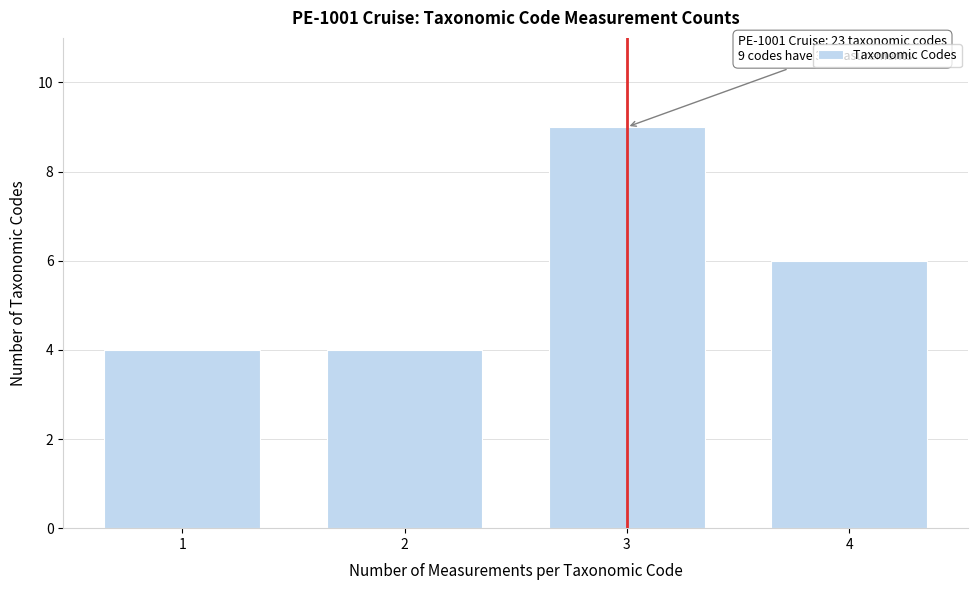

Reading left to right, transcribe all the data shown in this chart.

4	4	9	6